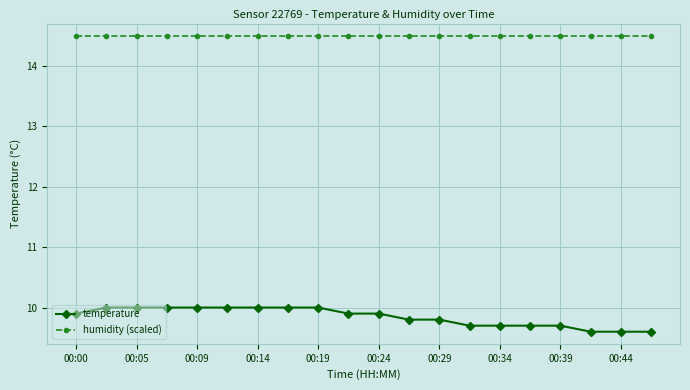

What is the highest value of the humidity (scaled) series?

14.5